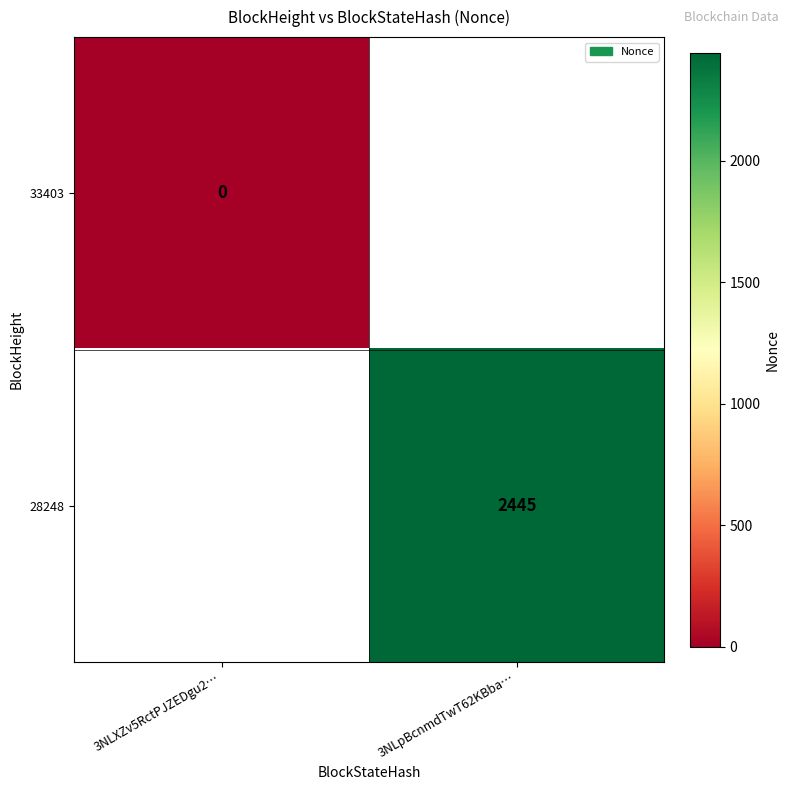

The 28248 series shows 2445 at 3NLpBcnmdTwT62KBba…. True or false?

True